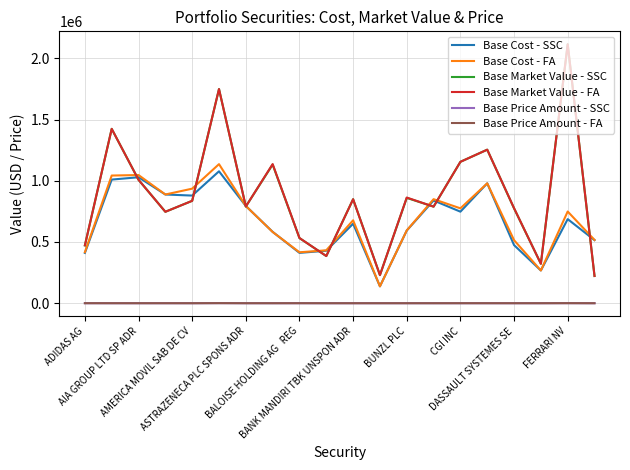

What is the minimum value for Base Market Value - SSC?

222429.2